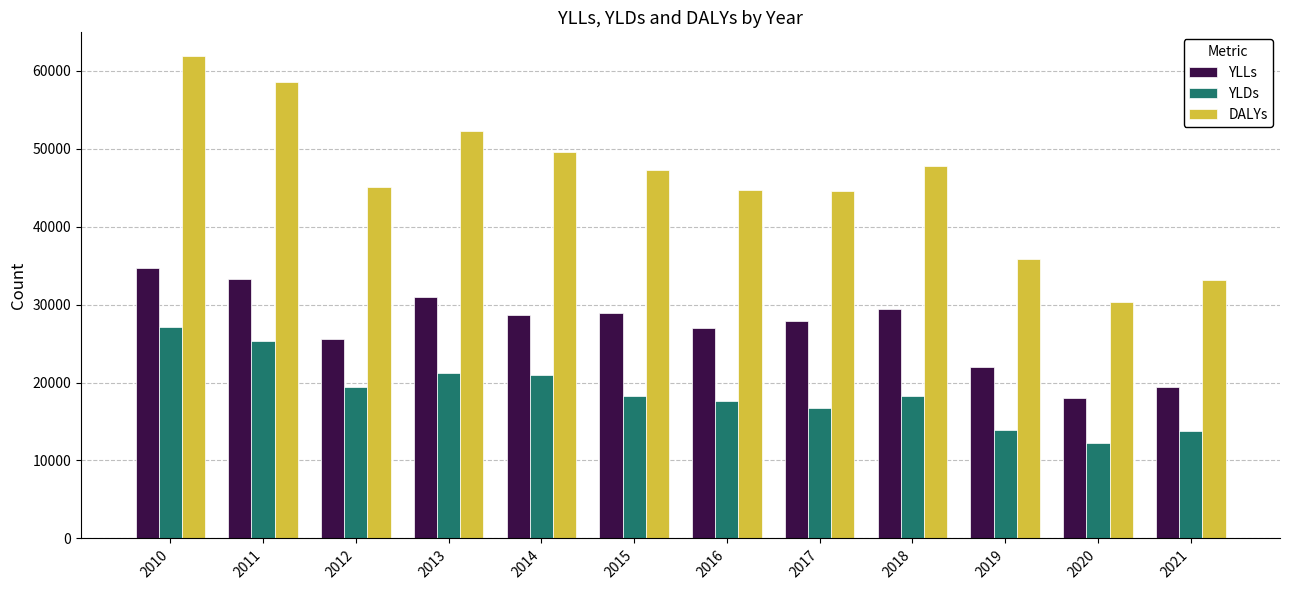

What is the sum of the DALYs values at 2018 and 2013?

99963